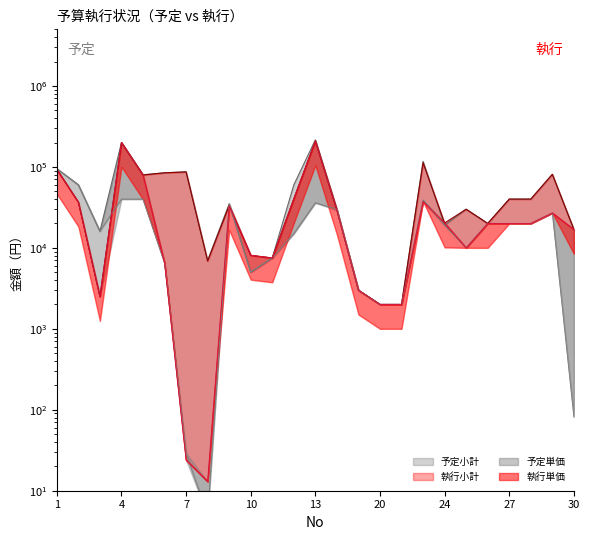

Is it true that 予定単価 equals 3497 at 21?

False